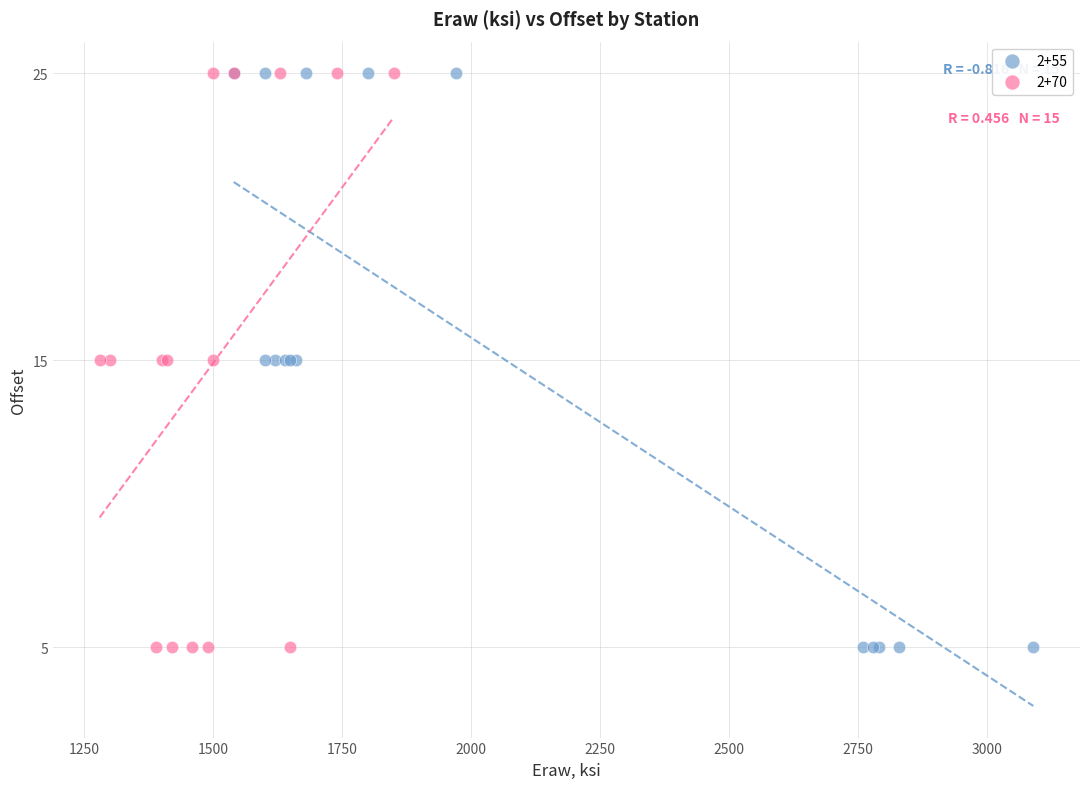

What are all the series names shown in the legend?

2+55, 2+70